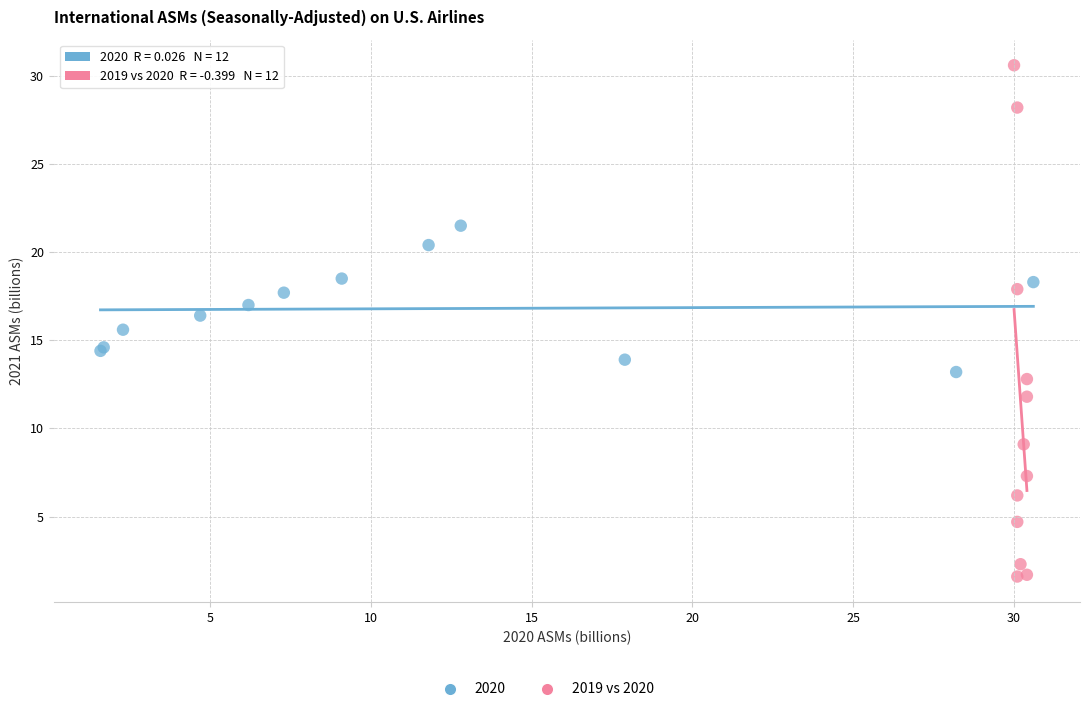

Which series contains the lowest Y value?

2019 vs 2020